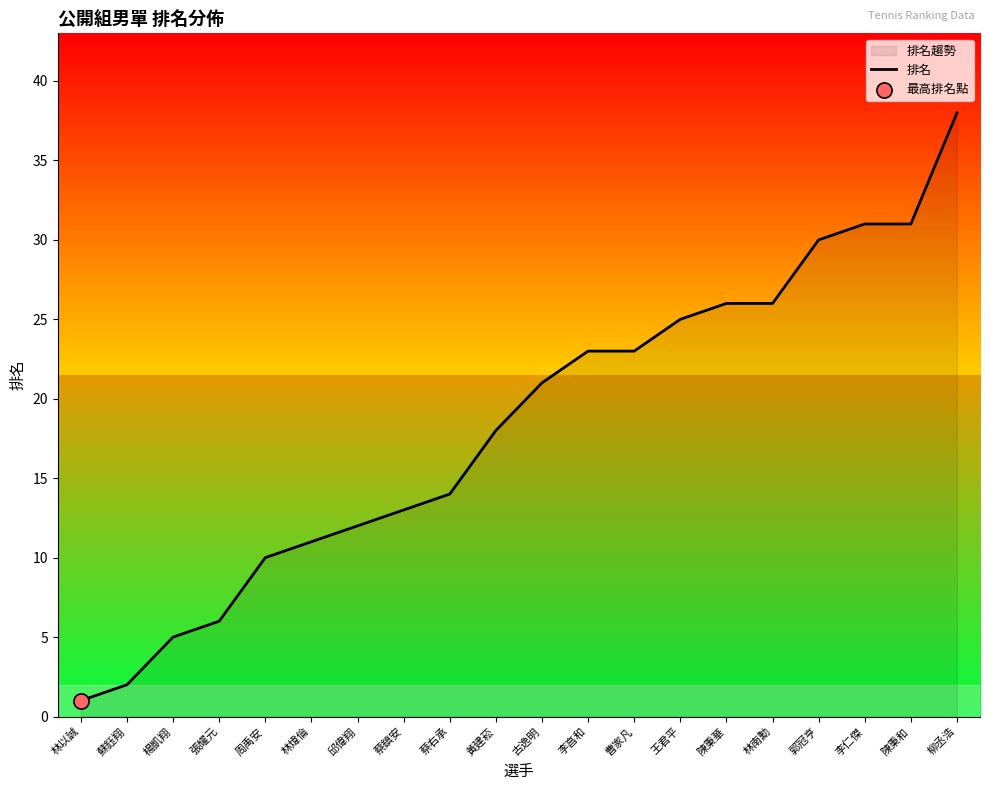

Between 柳丞浩 and 林南勳, which is larger?

柳丞浩